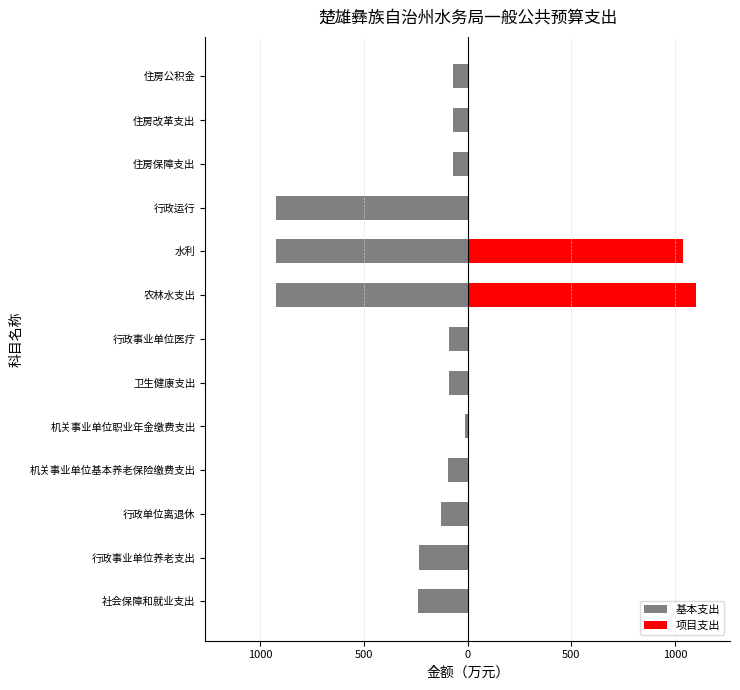

List the series in order of their overall mean, lowest first.

基本支出, 项目支出